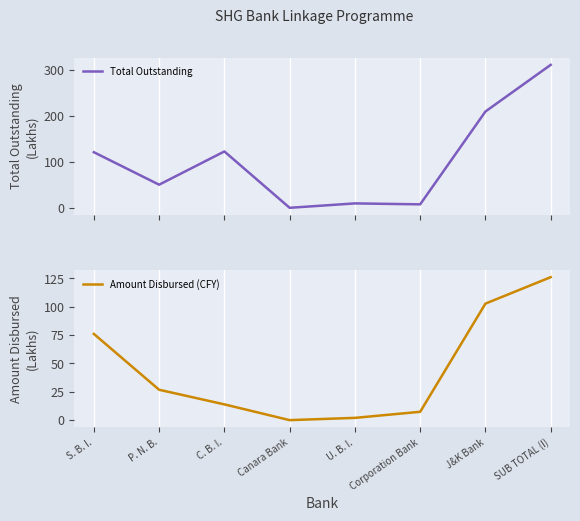

Reading right to left, list all the values displayed in this chart.

Total Outstanding: SUB TOTAL (I)=310.7	J&K Bank=209.3	Corporation Bank=7.5	U. B. I.=9.6	Canara Bank=0.0	C. B. I.=122.5	P. N. B.=50.3	S. B. I.=120.8
Amount Disbursed (CFY): SUB TOTAL (I)=126.0	J&K Bank=102.7	Corporation Bank=7.3	U. B. I.=2.0	Canara Bank=0.0	C. B. I.=13.9	P. N. B.=26.8	S. B. I.=76.0